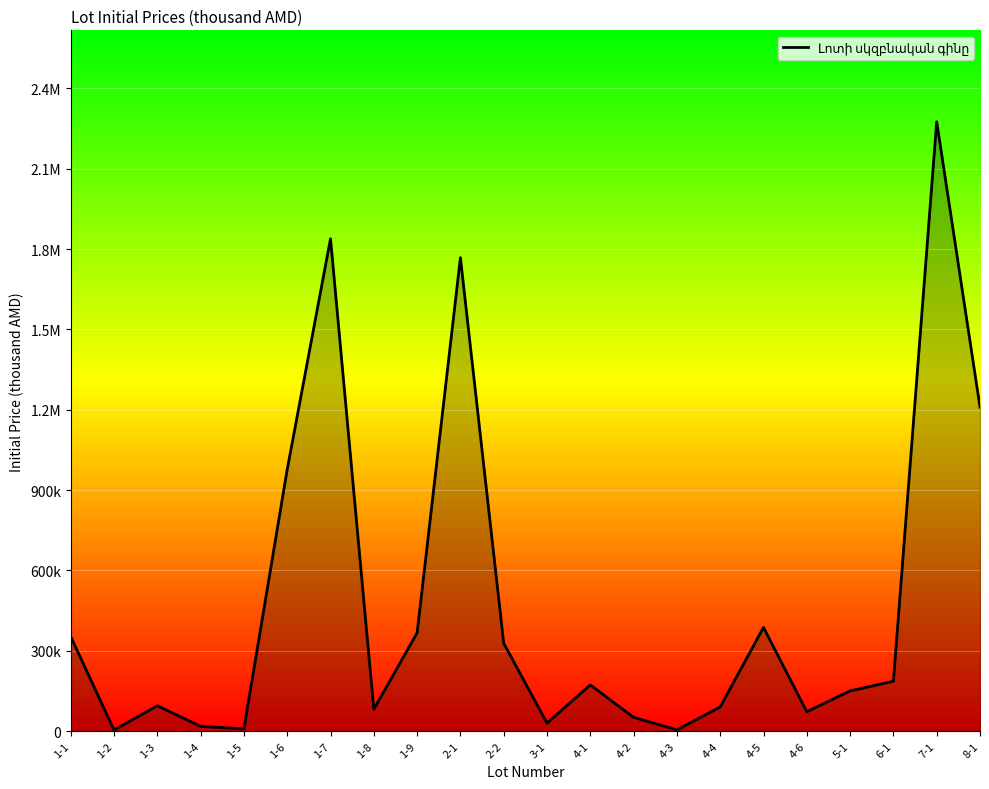

Does the chart display data point markers on the line(s)?

No